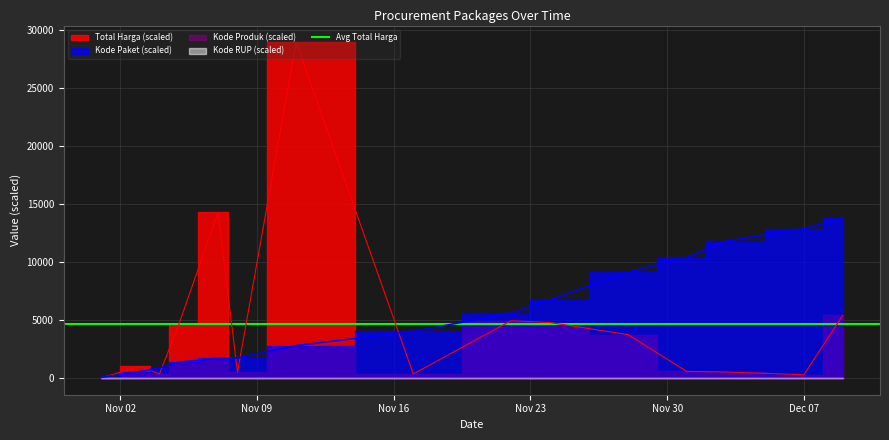

Which series has the widest spread of values?

Total Harga